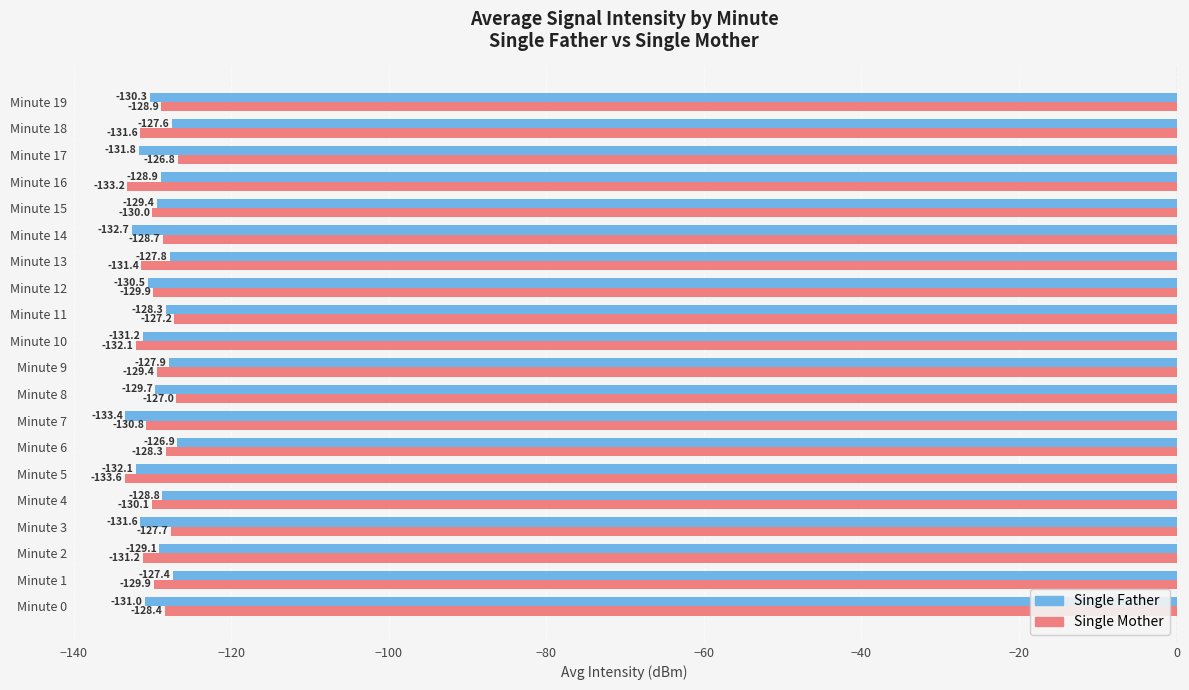

True or false: Single Father has a value of -201.4 at Minute 16.

False